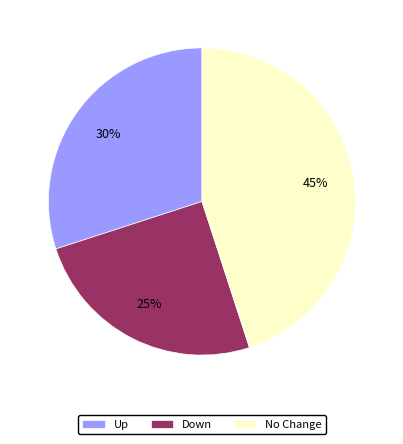

Is the sum of Down and Up greater than half?

Yes